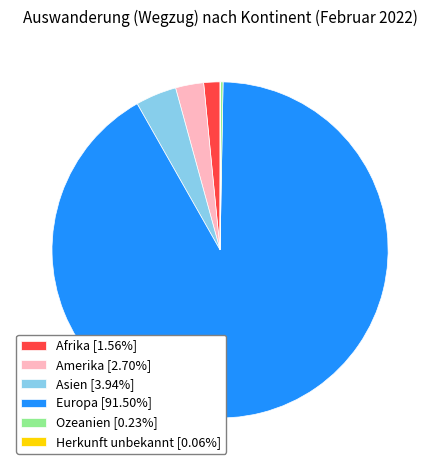

Is it true that Europa is 77% of the pie?

False